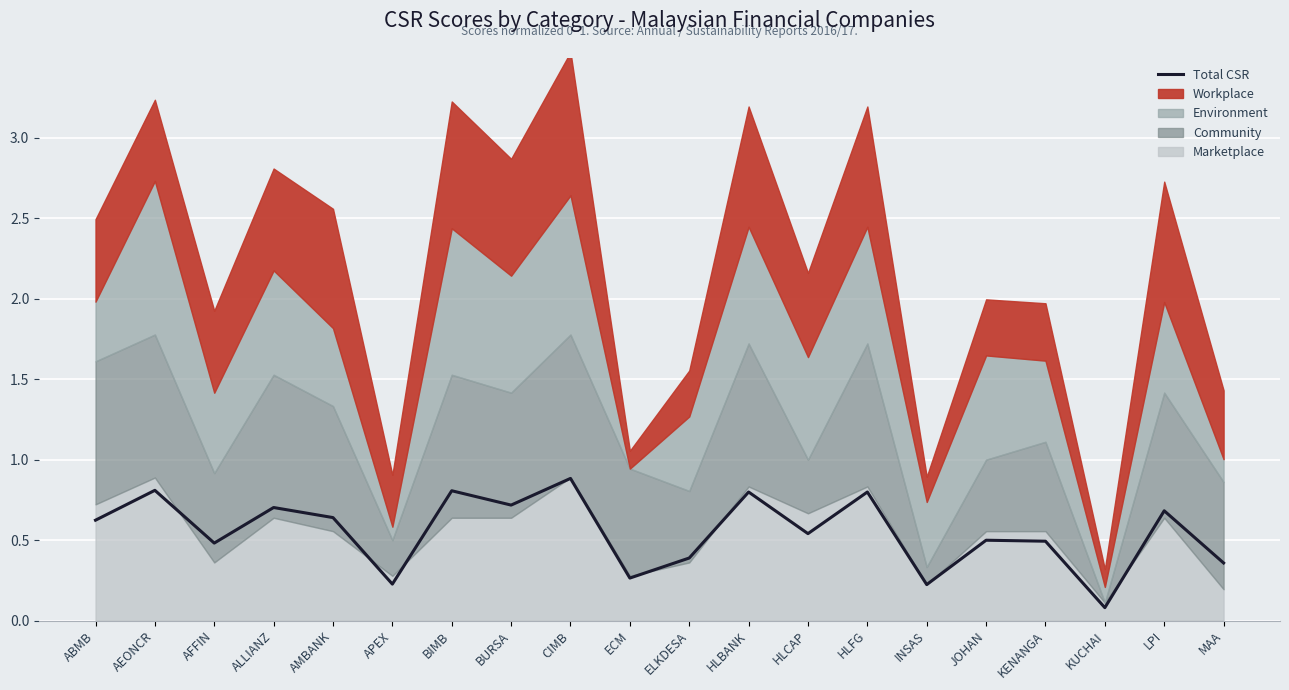

Reading left to right, what are all the values shown in this chart?

ABMB=0.6	AEONCR=0.8	AFFIN=0.5	ALLIANZ=0.7	AMBANK=0.6	APEX=0.2	BIMB=0.8	BURSA=0.7	CIMB=0.9	ECM=0.3	ELKDESA=0.4	HLBANK=0.8	HLCAP=0.5	HLFG=0.8	INSAS=0.2	JOHAN=0.5	KENANGA=0.5	KUCHAI=0.1	LPI=0.7	MAA=0.4